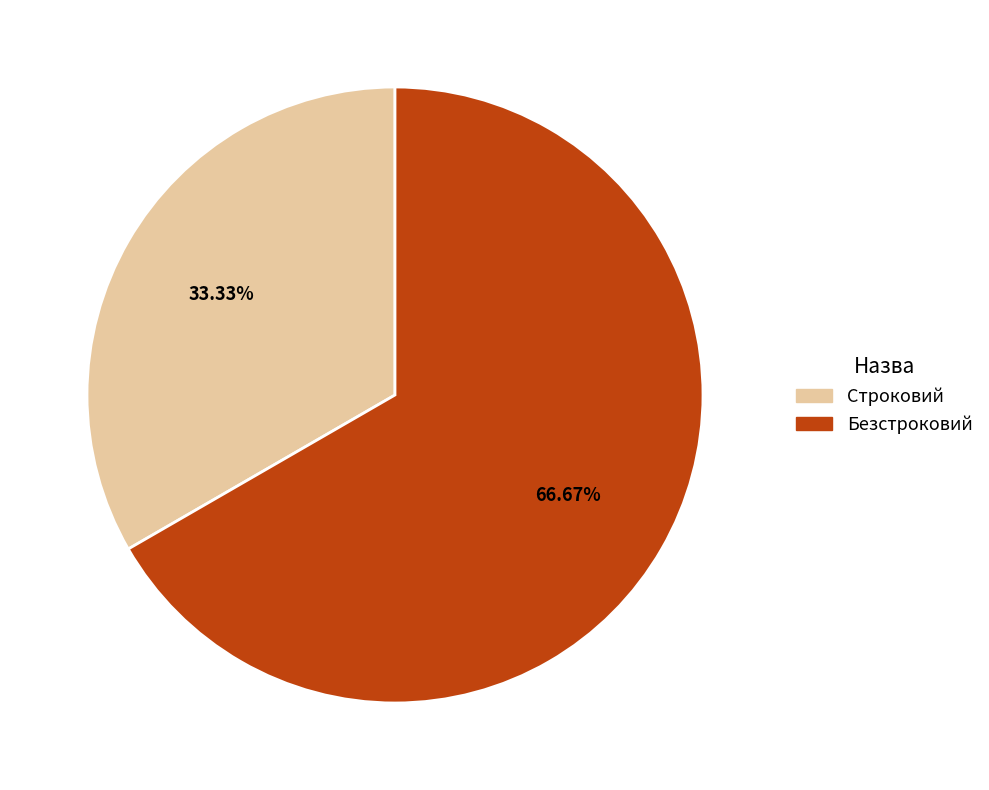

Which has a higher value, Безстроковий or Строковий?

Безстроковий